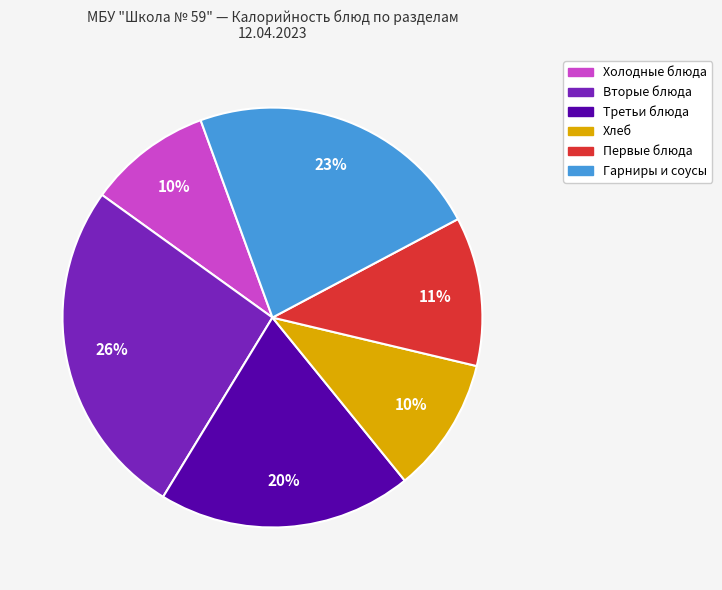

To the nearest percent, what is the average slice percentage?

17%